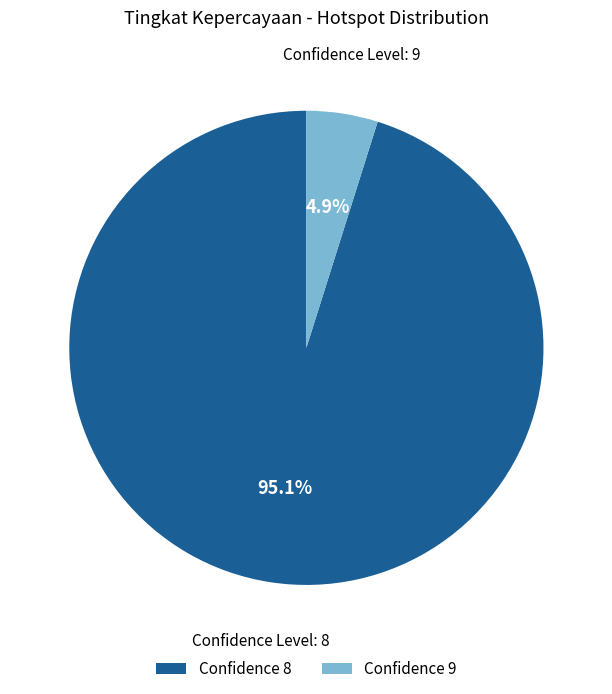

Is there any slice that represents more than half of the pie?

Yes